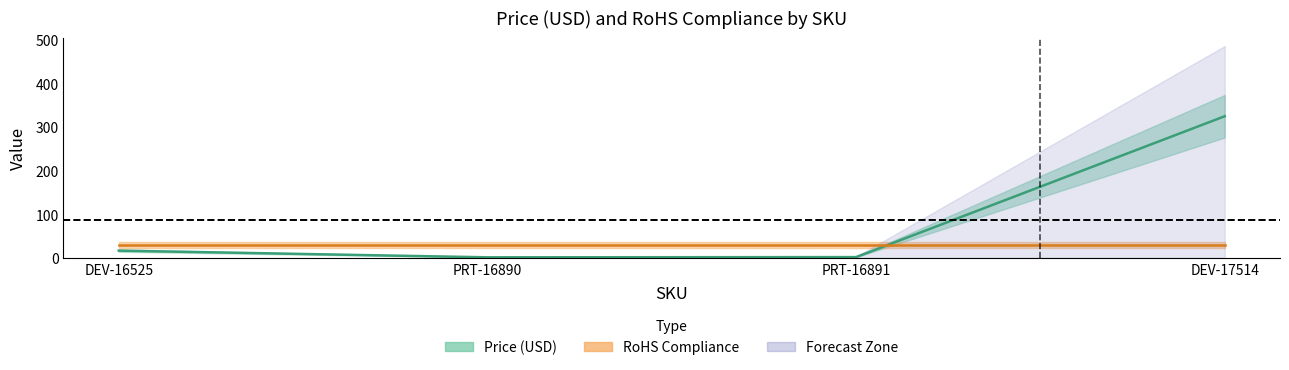

At which category does the chart reach its peak across all series?

DEV-17514